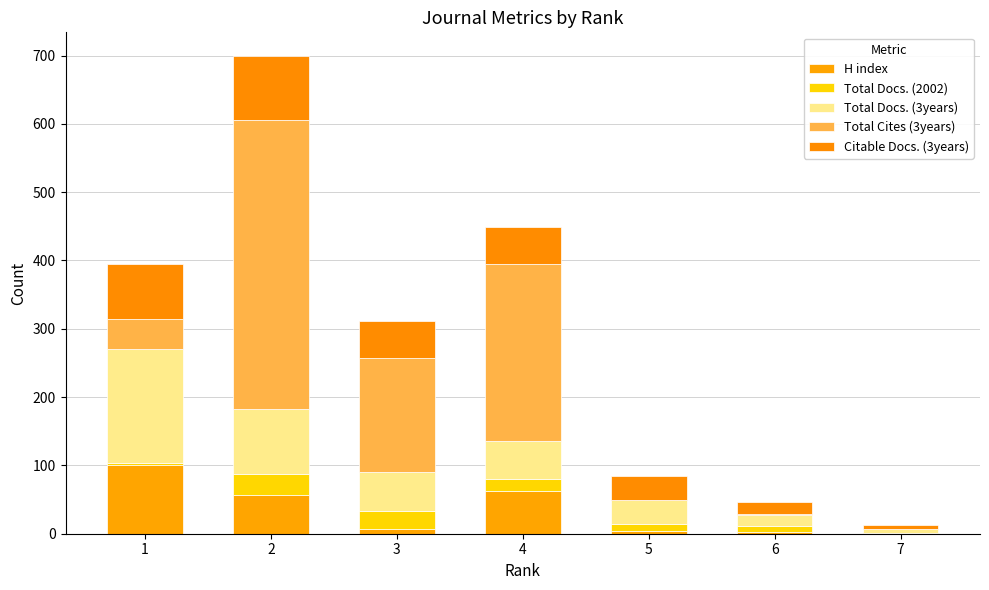

True or false: H index has a value of 2 at 6.

True